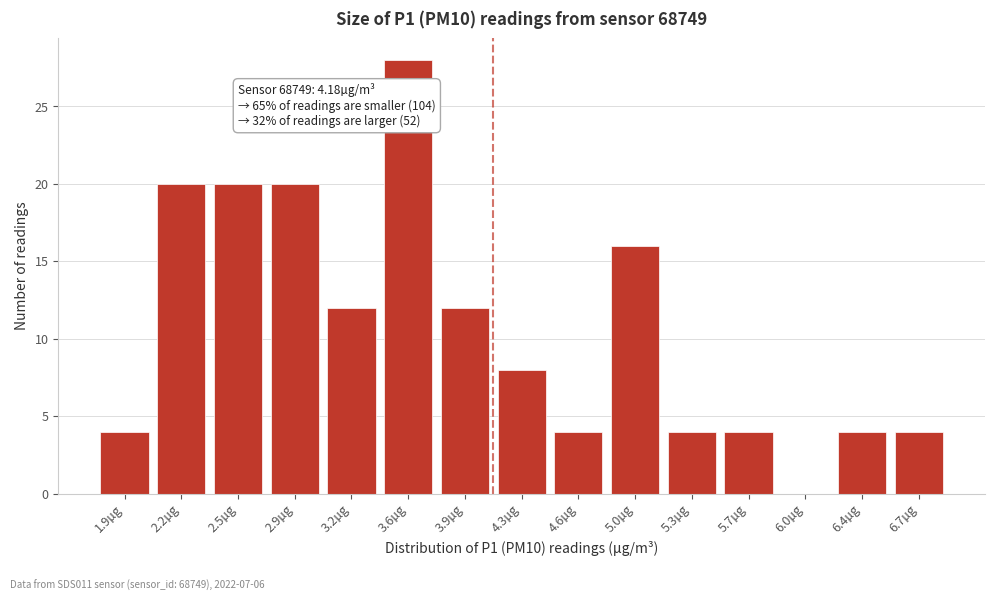

Reading left to right, extract all data points from this chart.

1.9µg=4	2.2µg=20	2.5µg=20	2.9µg=20	3.2µg=12	3.6µg=28	3.9µg=12	4.3µg=8	4.6µg=4	5.0µg=16	5.3µg=4	5.7µg=4	6.0µg=0	6.4µg=4	6.7µg=4